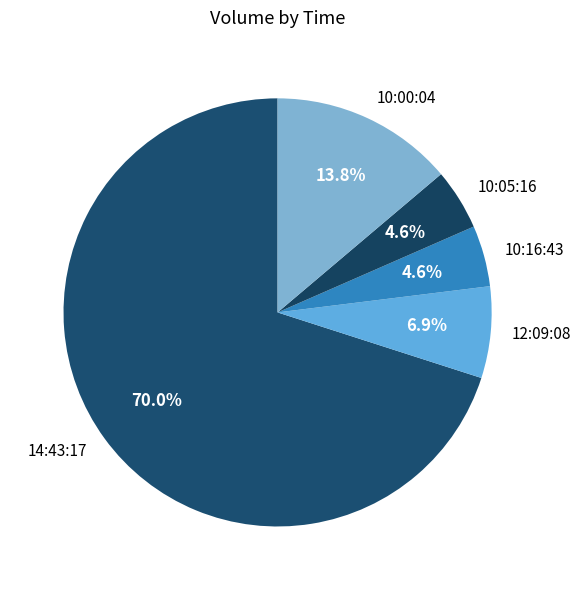

To the nearest percent, what is the combined percentage of 10:16:43 and 10:05:16?

9%